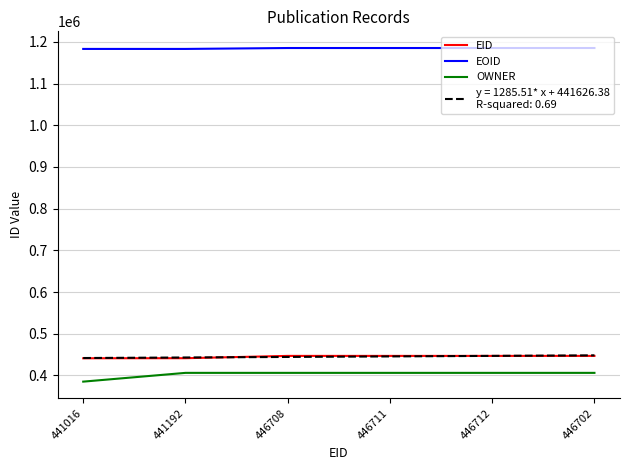

What is the spread (max minus min) of values at 446702?

779349.0